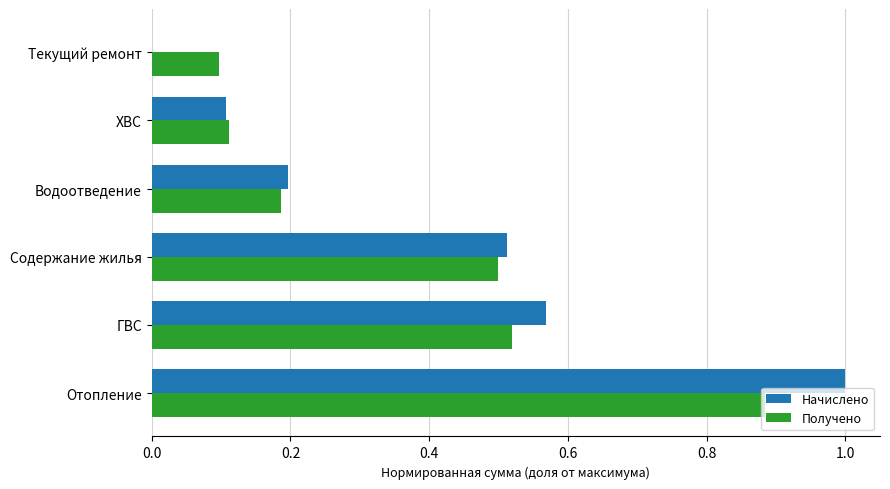

Which series changed the most between Содержание жилья and Водоотведение?

Начислено